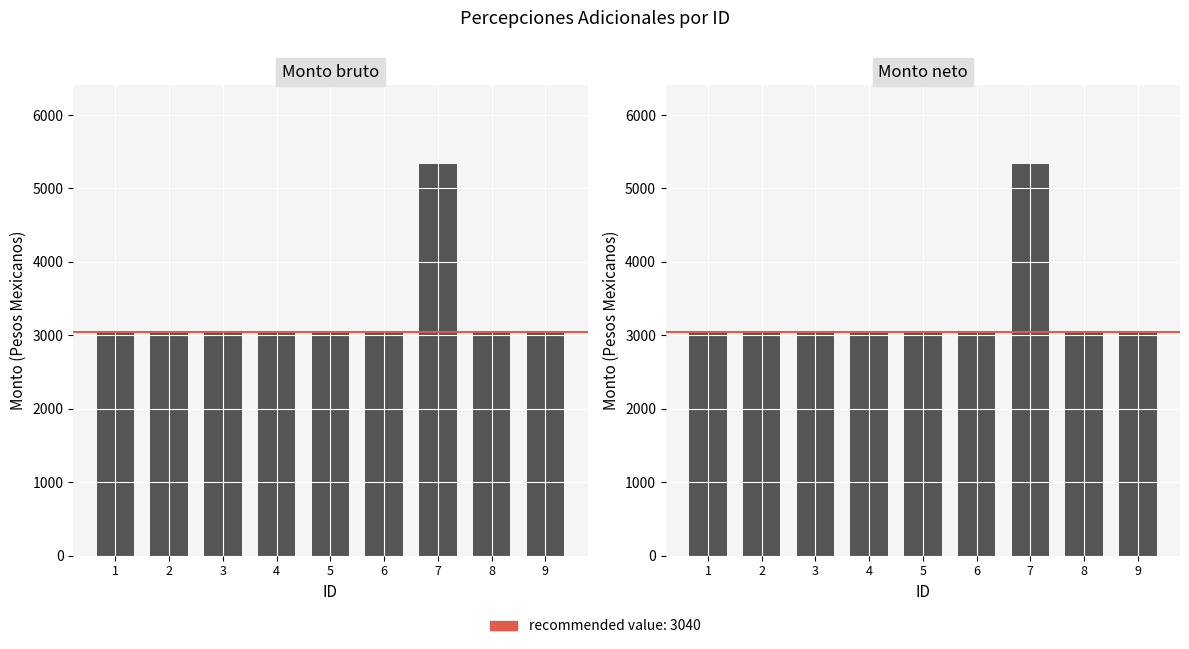

What is the value of the Monto bruto bar at the 5th from the left?

3040.0